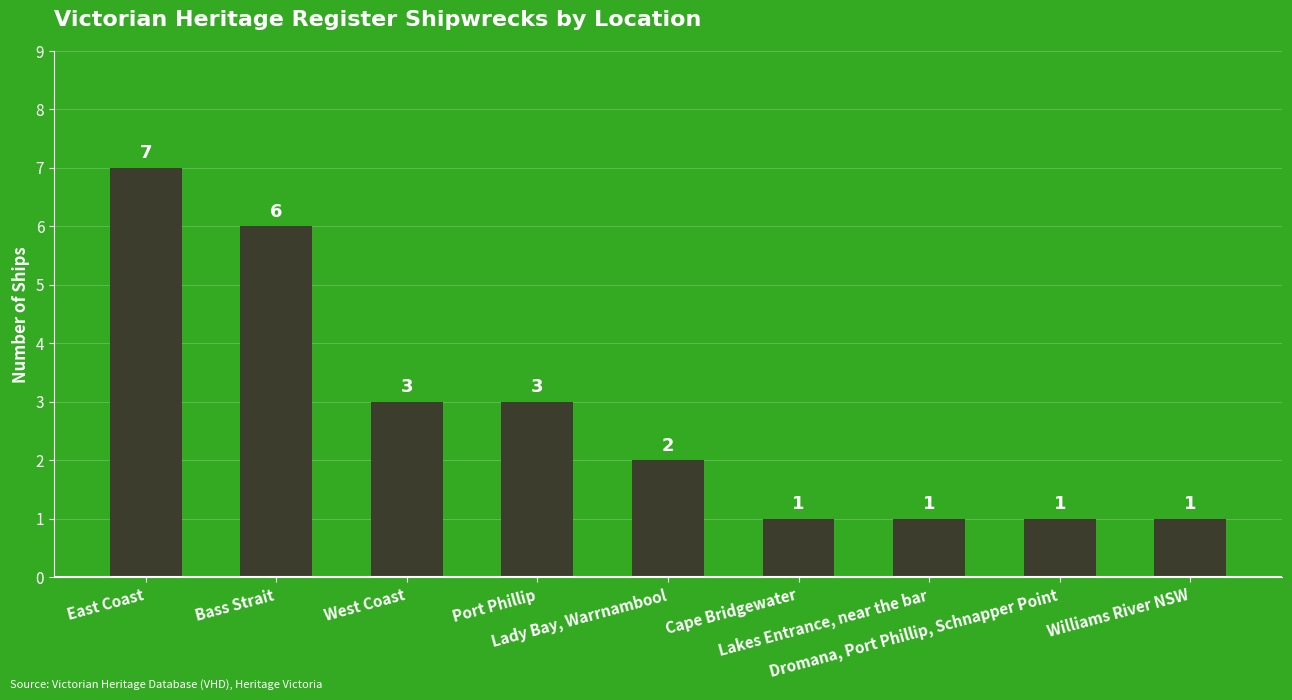

Reading right to left, what are all the values shown in this chart?

1	1	1	1	2	3	3	6	7